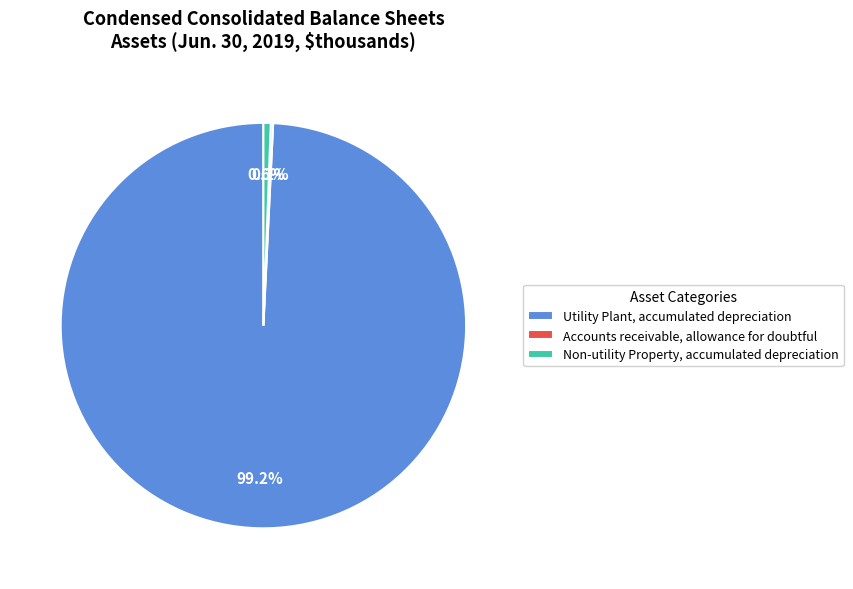

Is it true that Non-utility Property, accumulated depreciation is 11% of the pie?

False